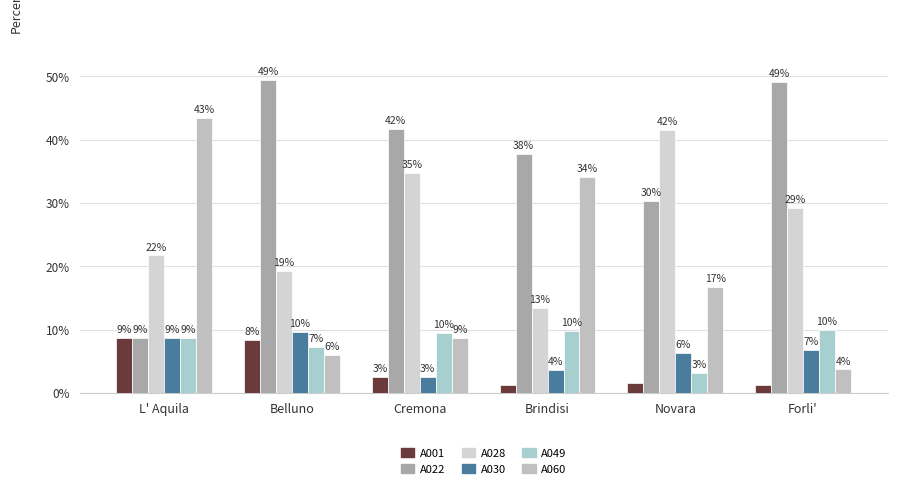

Does the chart contain stacked bars?

No